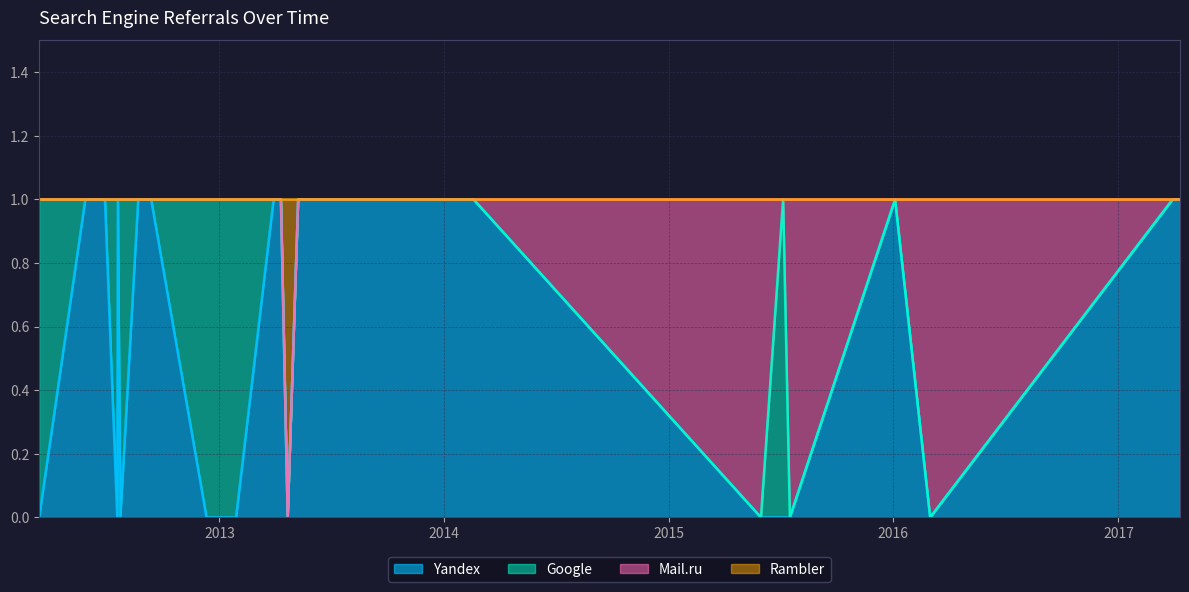

Rank the categories by Google value from lowest to highest.

2017-04-11, 2017-03-30, 2016-03-01, 2016-01-04, 2015-07-17, 2015-05-31, 2014-02-18, 2013-09-05, 2013-05-09, 2013-04-22, 2013-04-11, 2013-04-08, 2013-03-30, 2012-09-12, 2012-09-03, 2012-09-01, 2012-08-22, 2012-07-20, 2012-06-29, 2012-05-28, 2015-07-06, 2013-01-28, 2013-01-05, 2012-12-11, 2012-07-24, 2012-07-19, 2012-03-14